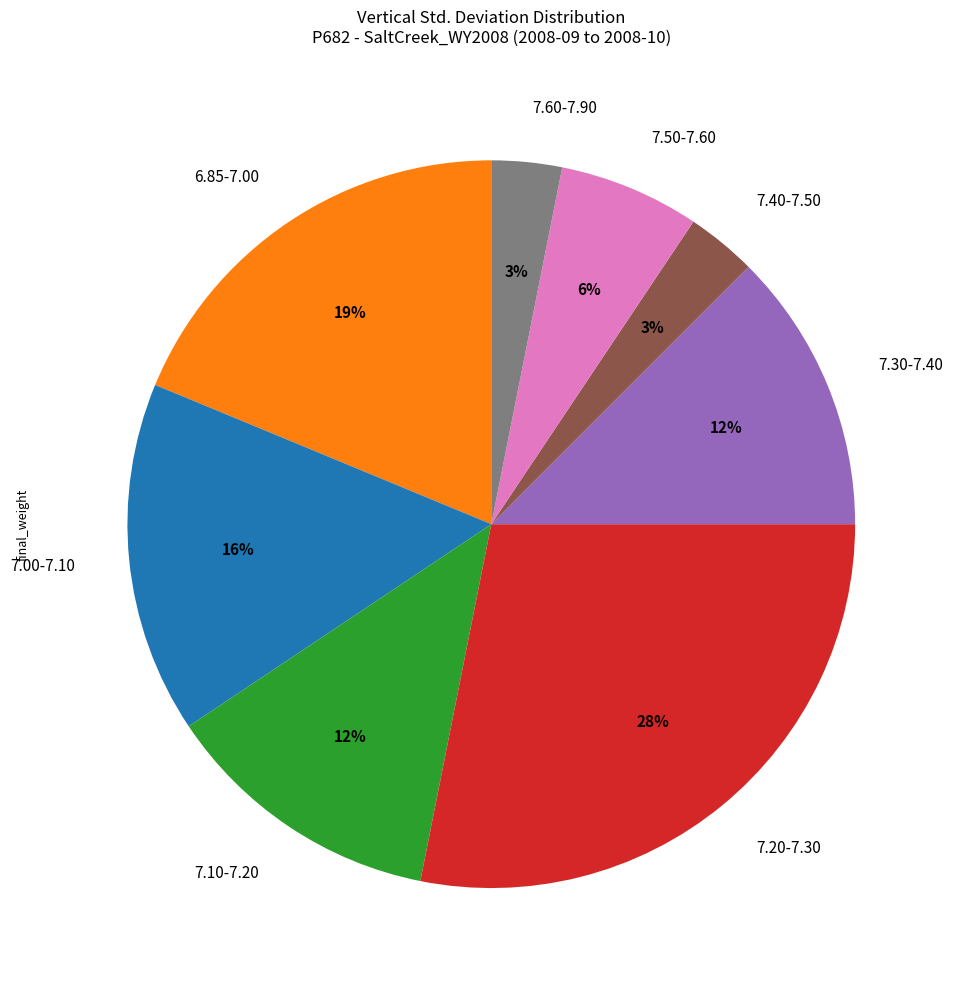

To the nearest percent, what percentage of the pie is 6.85-7.00?

19%